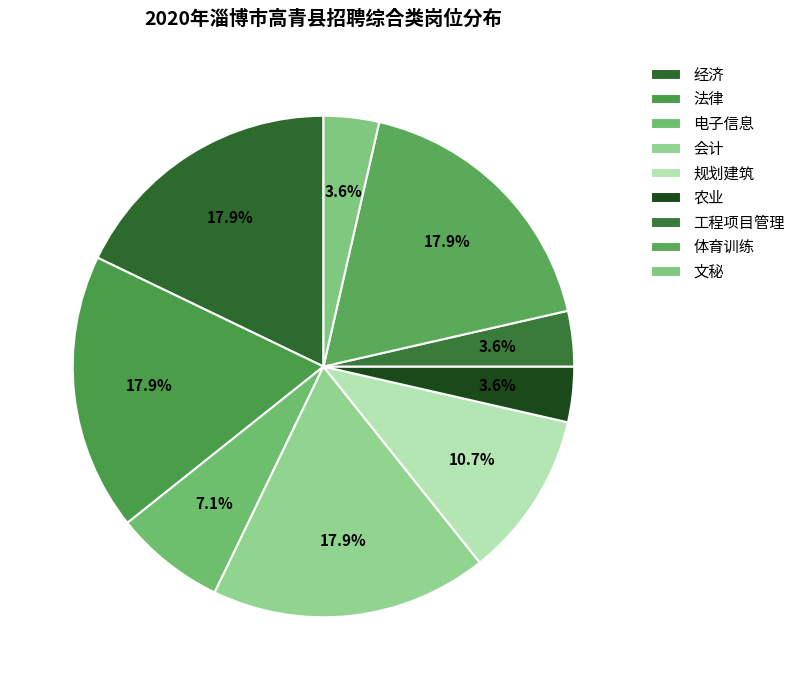

To the nearest percent, what portion does 农业 represent?

4%